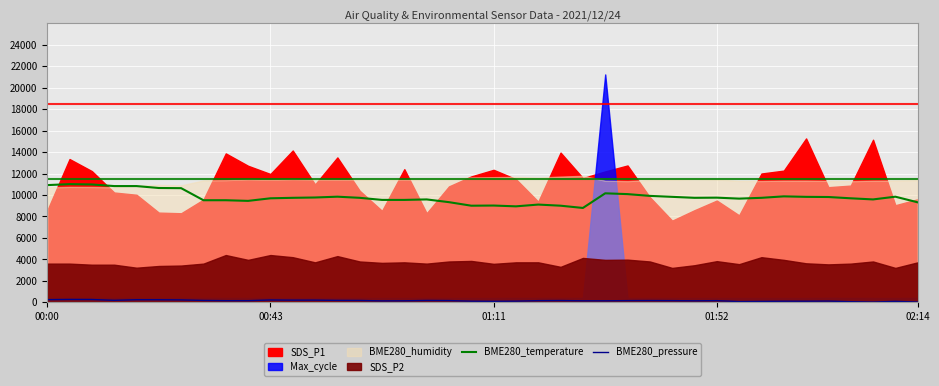

What is the difference between the highest and lowest values at 7?

9341.7